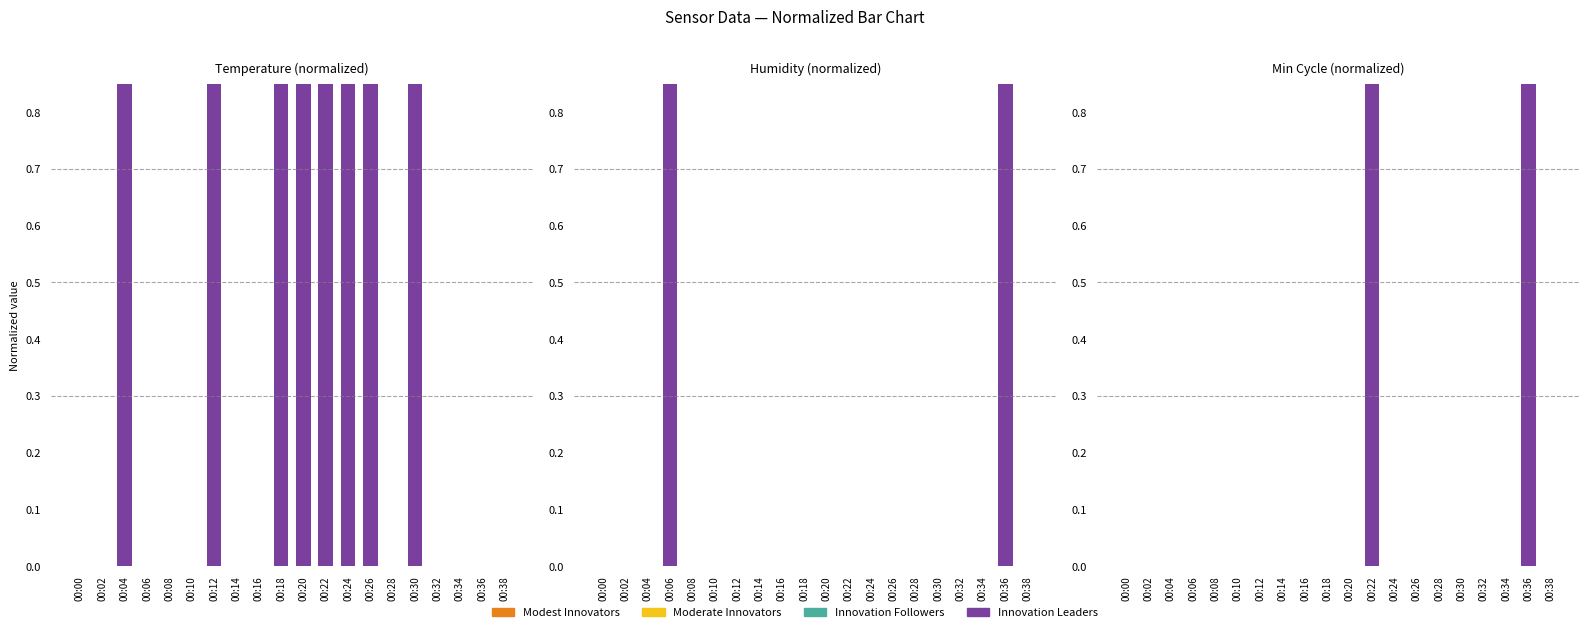

Reading left to right, list all the values displayed in this chart.

Temp: 0	0	1	0	0	0	1	0	0	1	1	1	1	1	0	1	0	0	0	0
Humidity: 0	0	0	1	0	0	0	0	0	0	0	0	0	0	0	0	0	0	1	0
Min_cycle: 0	0	0	0	0	0	0	0	0	0	0	1	0	0	0	0	0	0	1	0